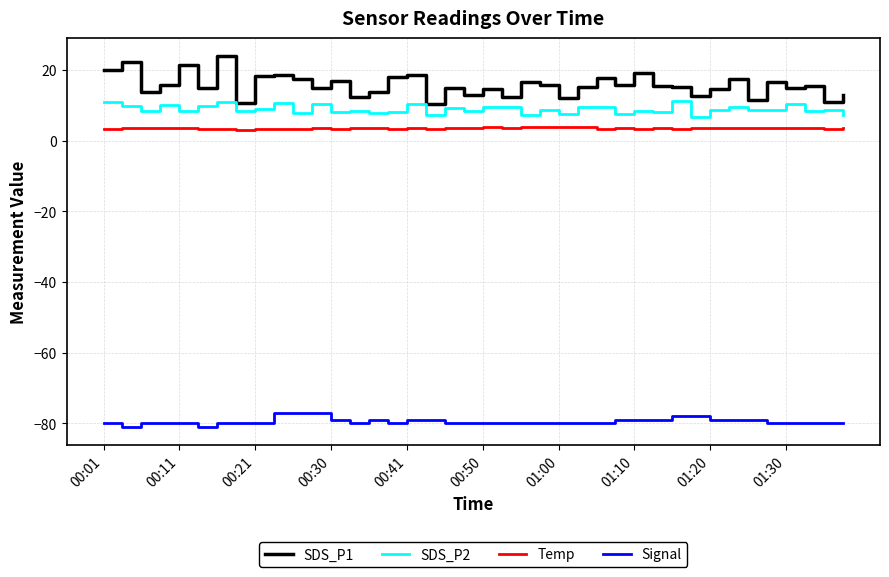

What is the maximum value shown in the chart?

23.8